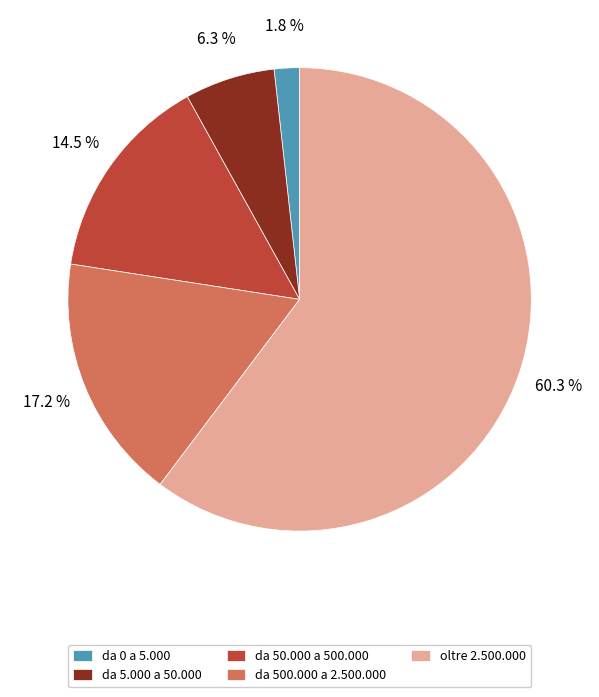

What percentage do da 5.000 a 50.000 and da 0 a 5.000 together represent?

8.1%